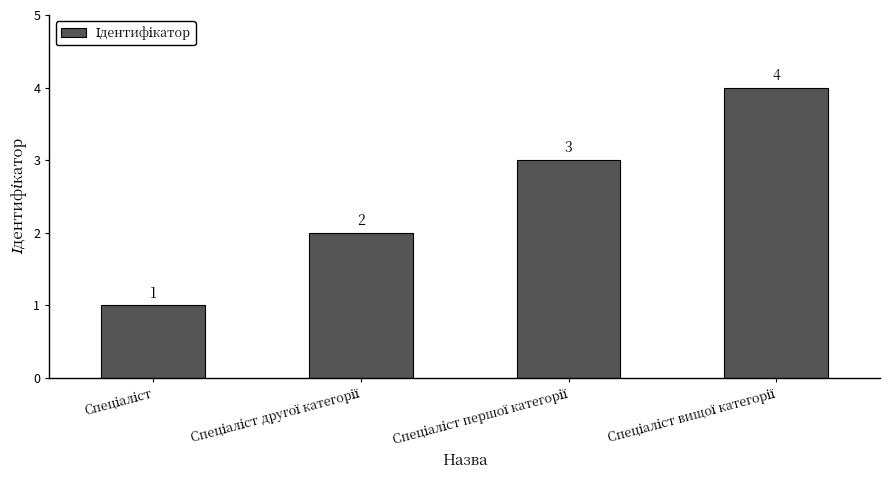

What is the greatest value displayed?

4